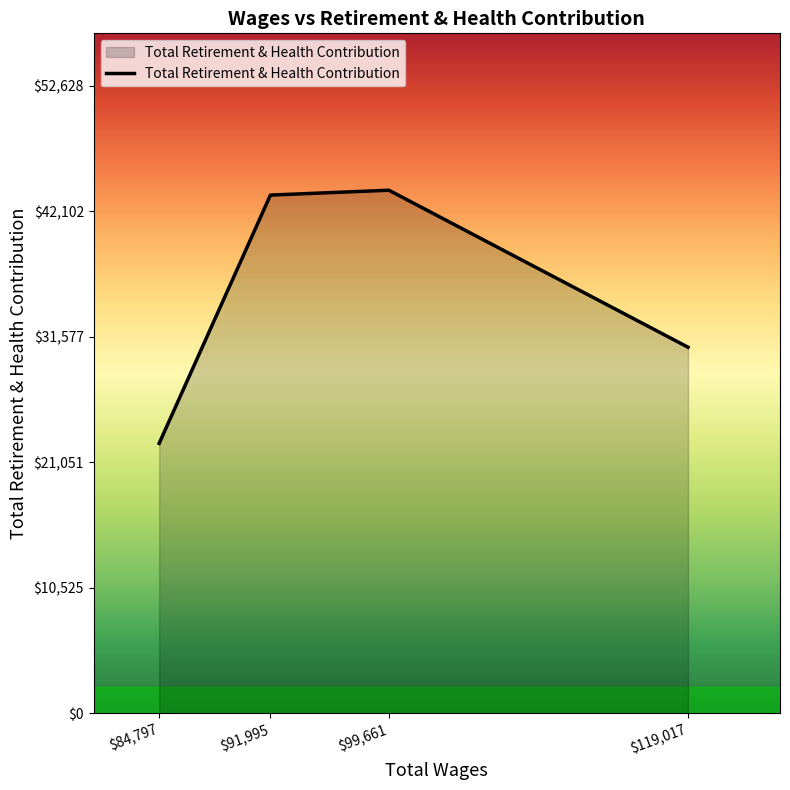

Is it true that the value at $84,797 is 22631?

True